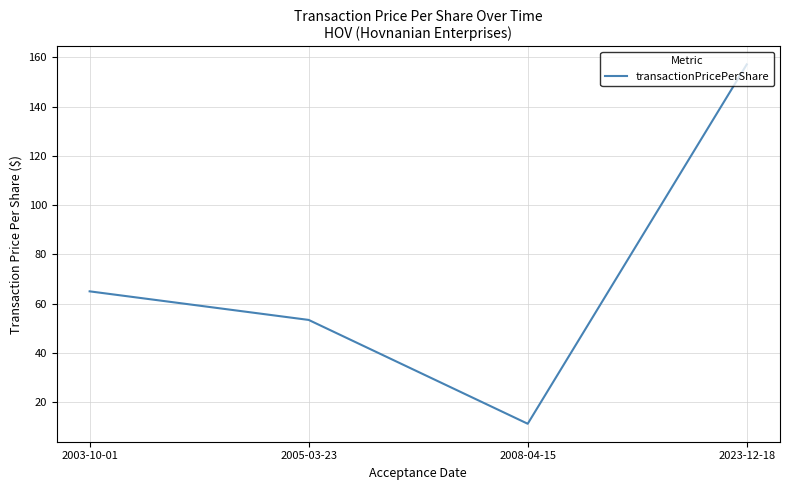

What is the difference between the values at 2023-12-18 and 2005-03-23?

103.7